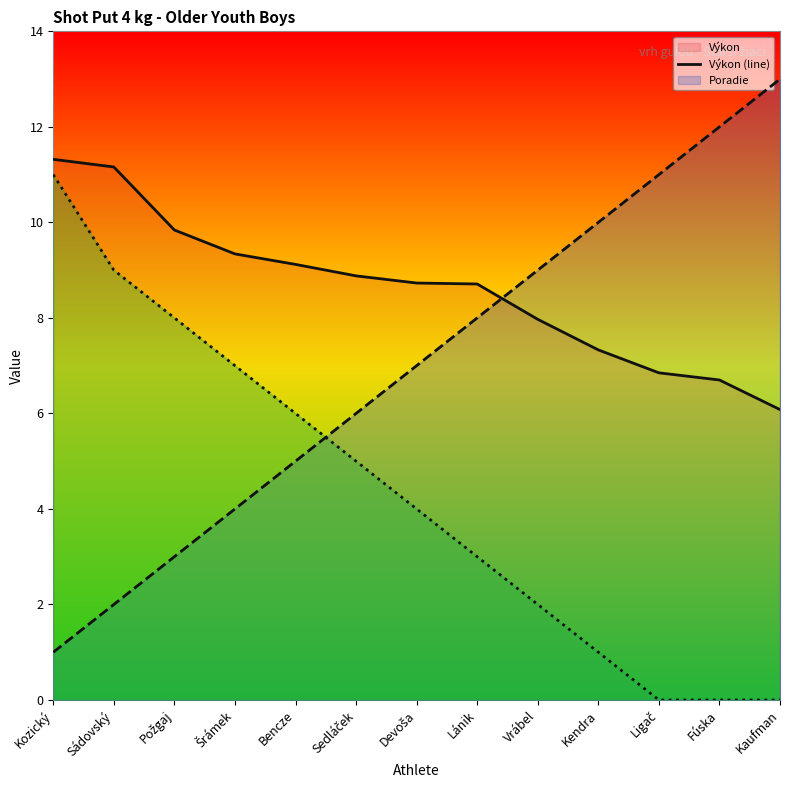

At how many categories does at least one series exceed 12?

1